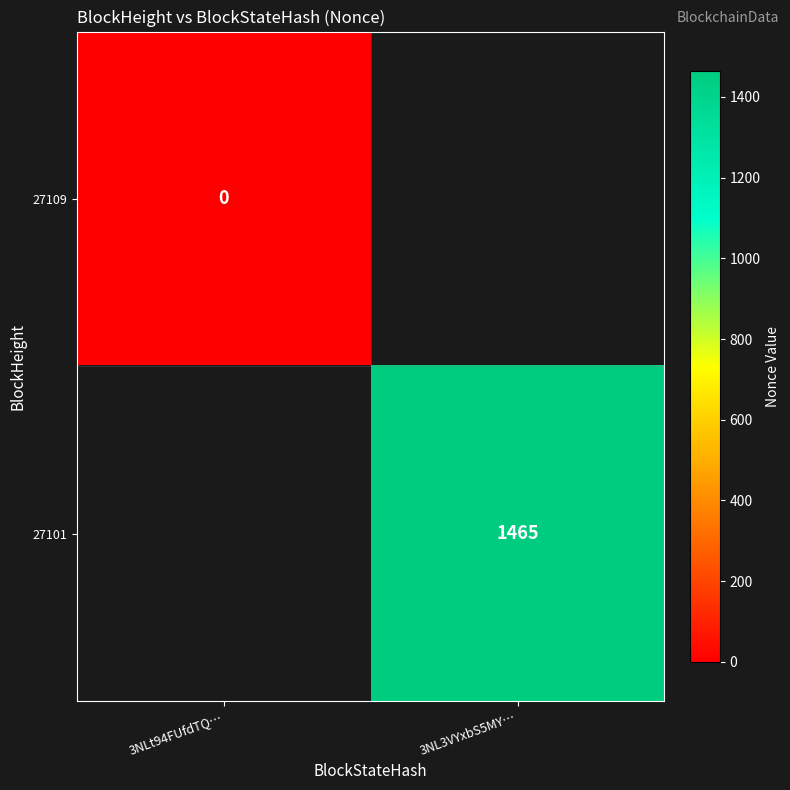

List the series in order of their peak value, lowest first.

27109, 27101